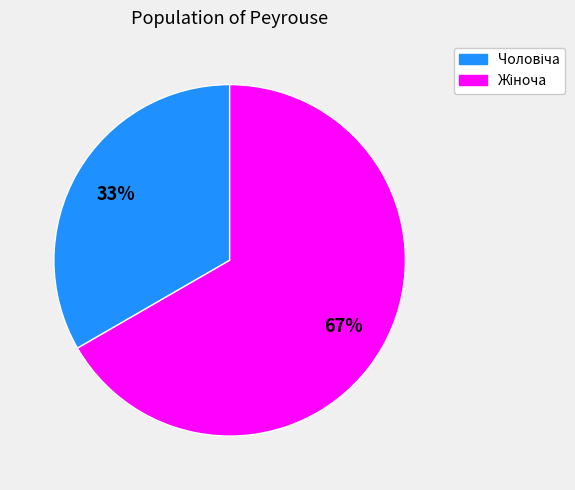

Does any single category account for the majority?

Yes